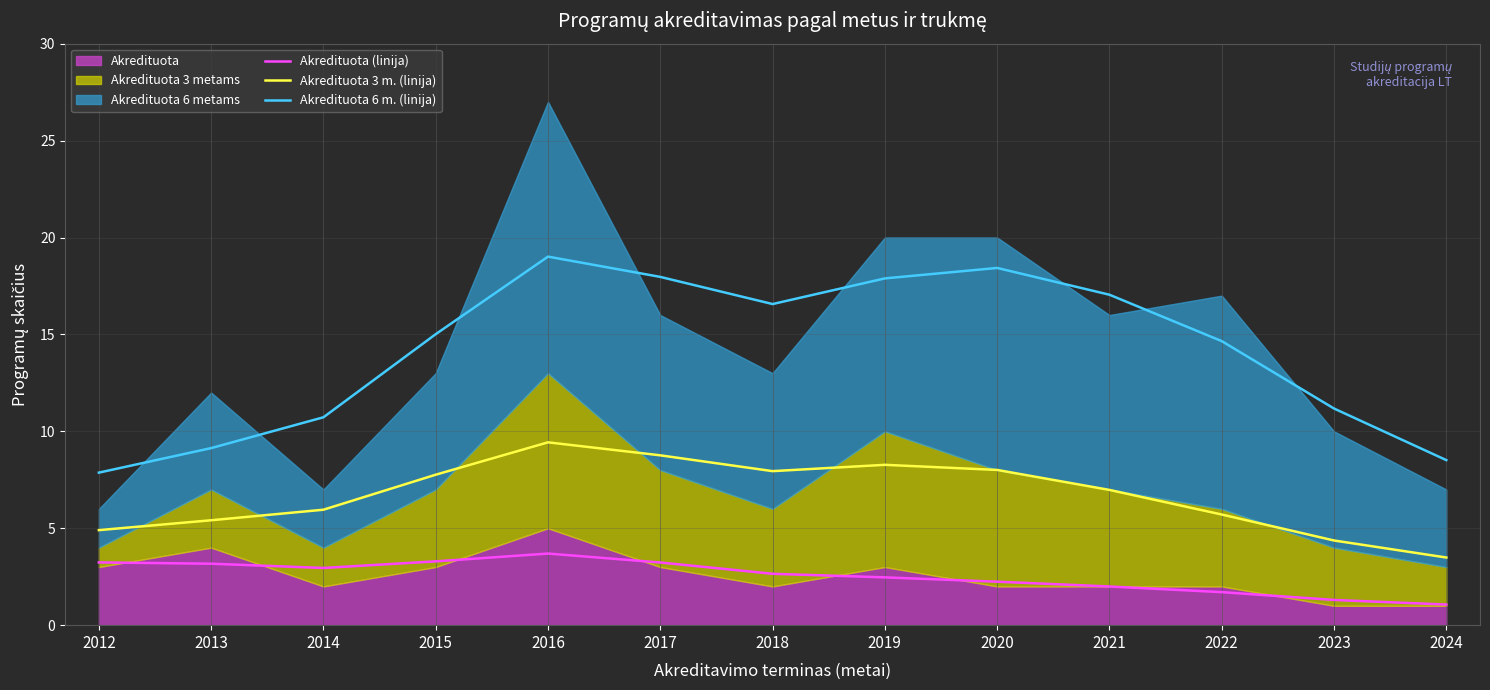

Does the chart display data point markers on the line(s)?

No